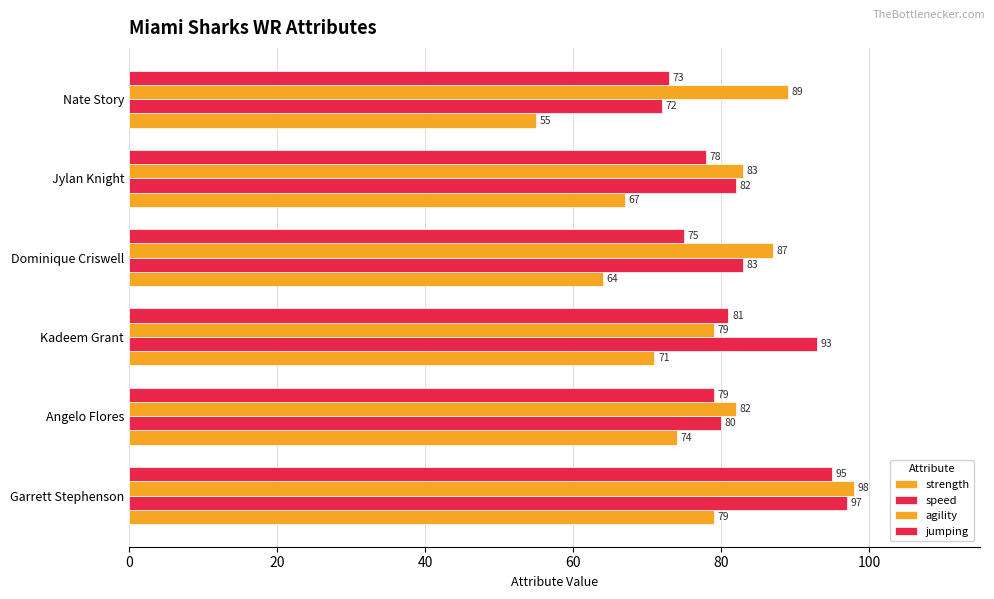

What is the minimum value for speed?

72